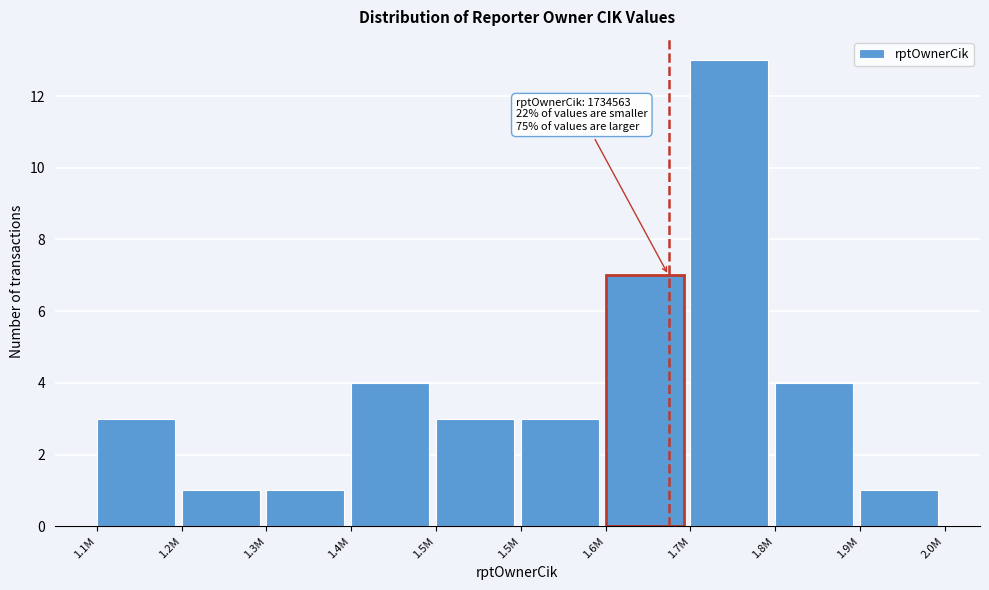

Are the bars horizontal?

No